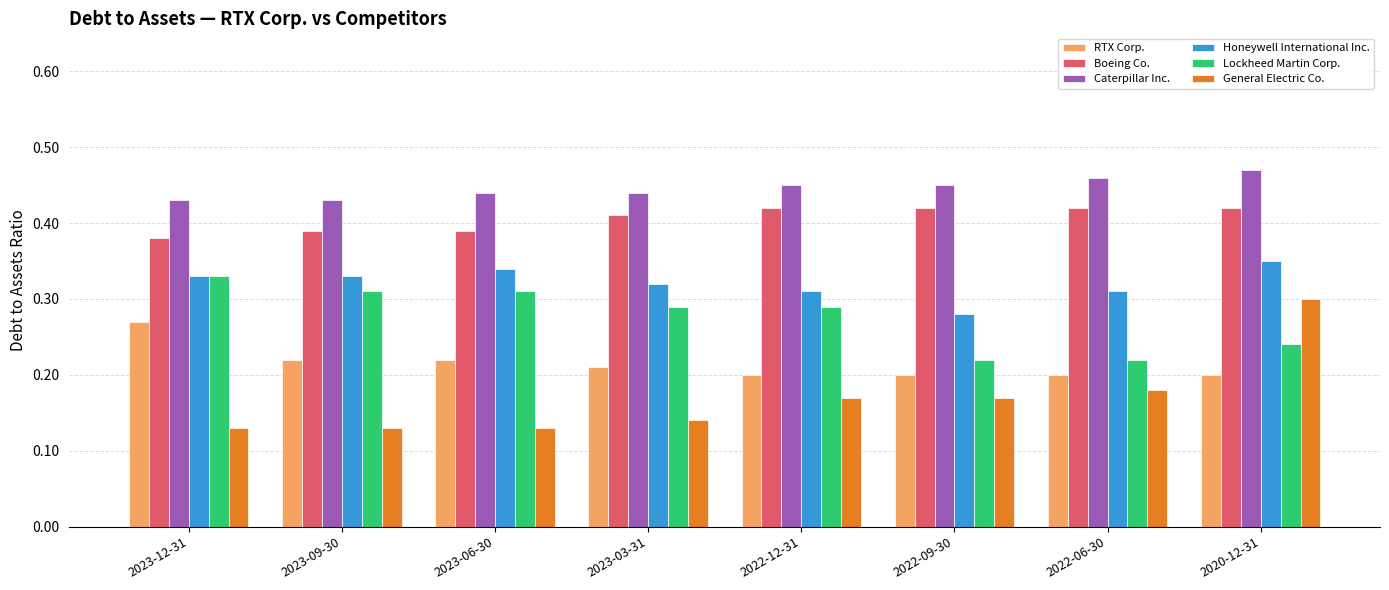

Which series has the largest range (max minus min)?

General Electric Co.